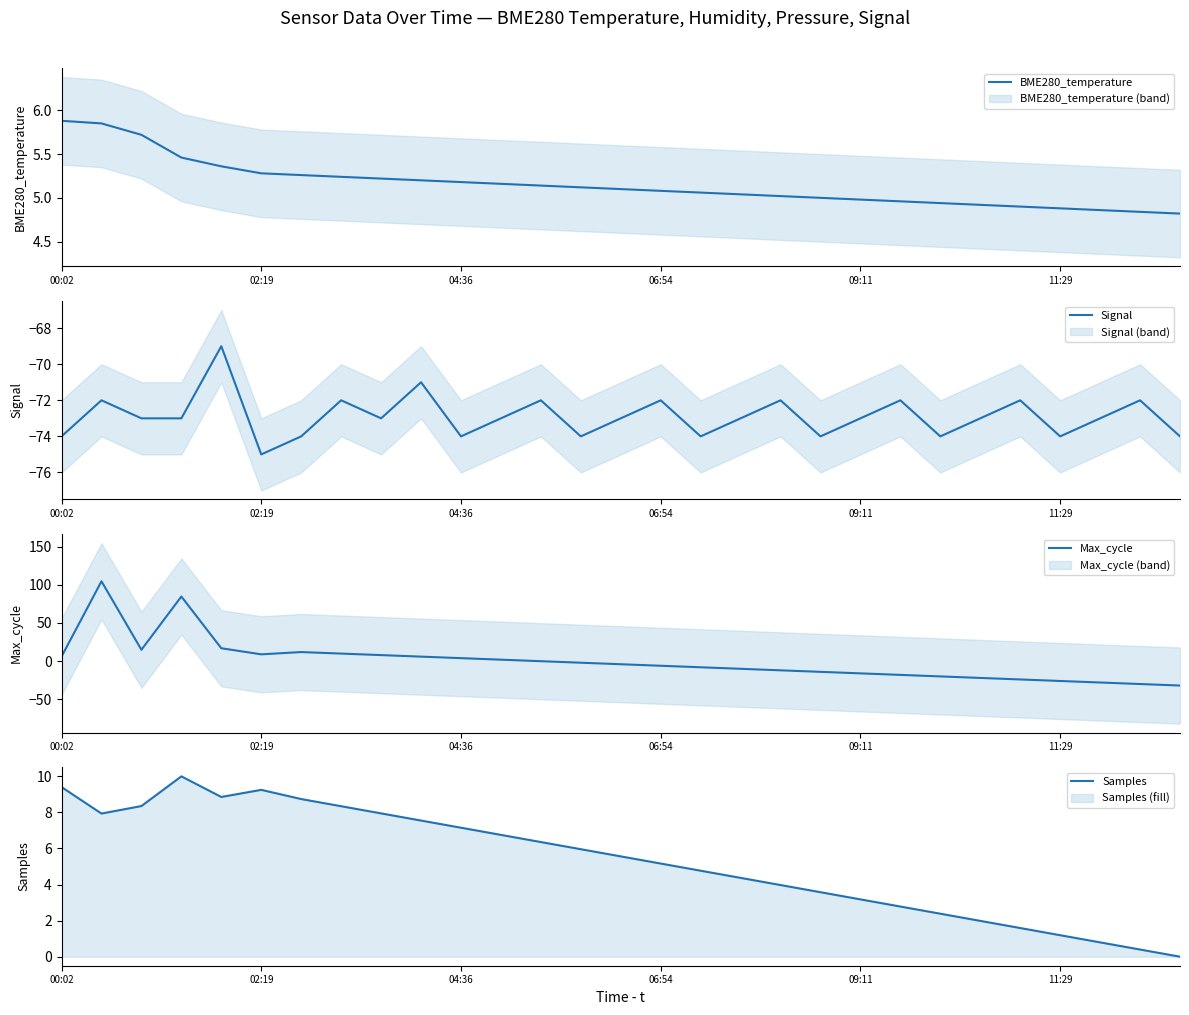

What is the difference between the second highest and minimum values in the Max_cycle series?

117.0